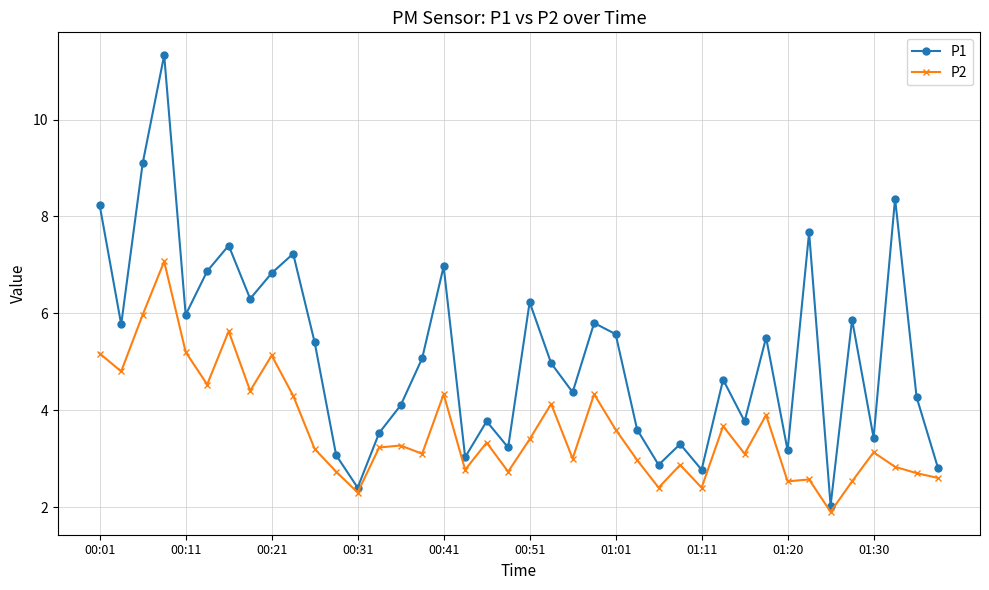

What is the average value of the P1 series?

5.2